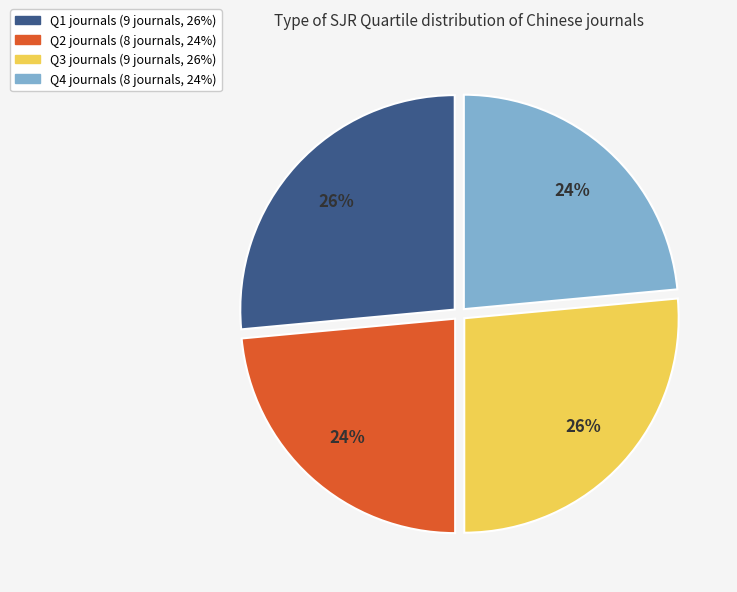

What percentage is the Q4 slice, to the nearest percent?

24%